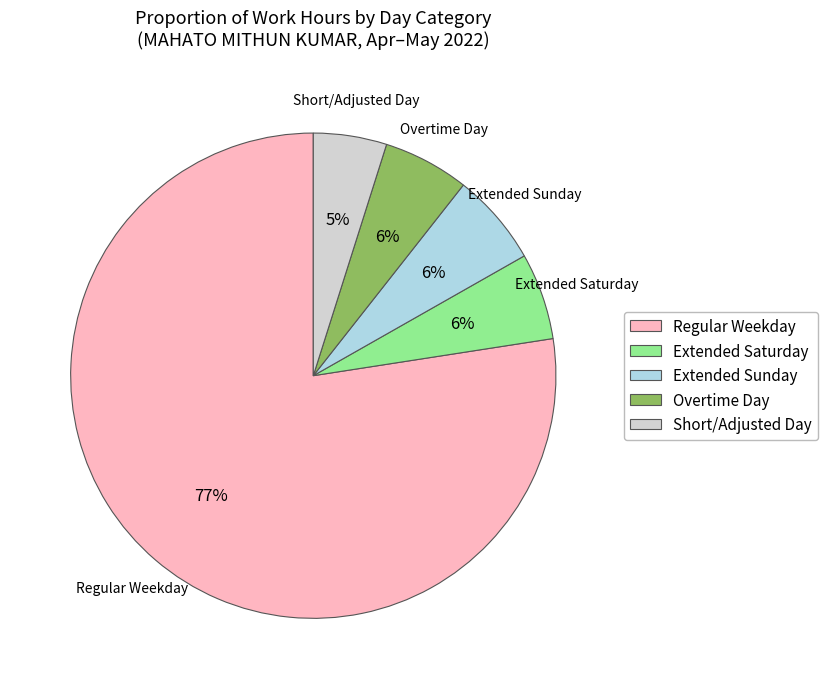

Is there a majority slice in this chart?

Yes